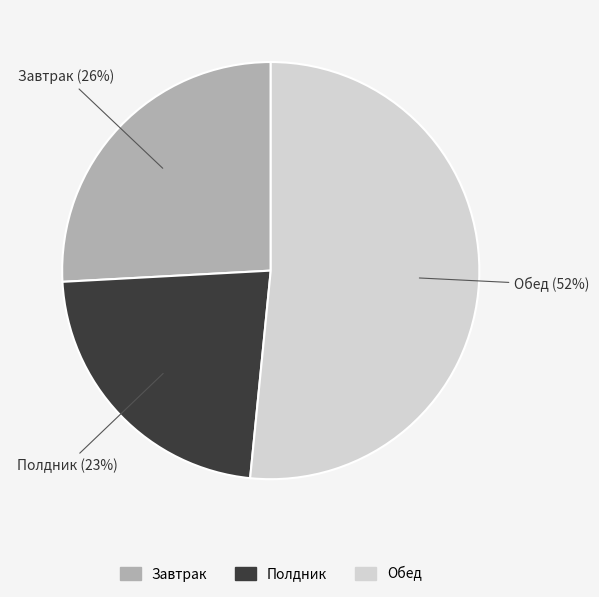

Is there any slice that represents more than half of the pie?

Yes